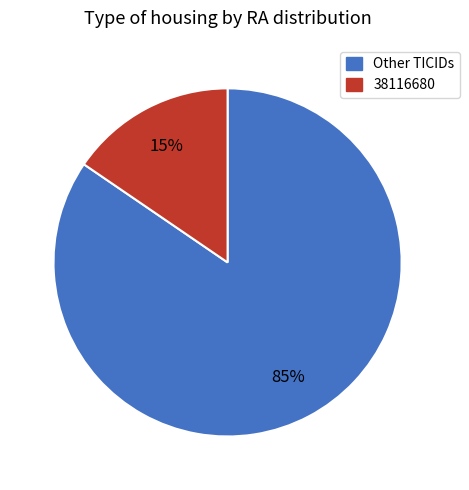

To the nearest percent, what is the average slice percentage?

50%